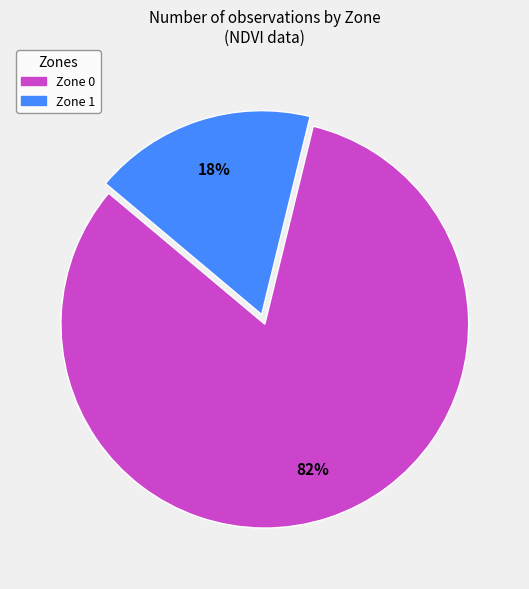

What is the smallest slice in the pie chart?

Zone 1